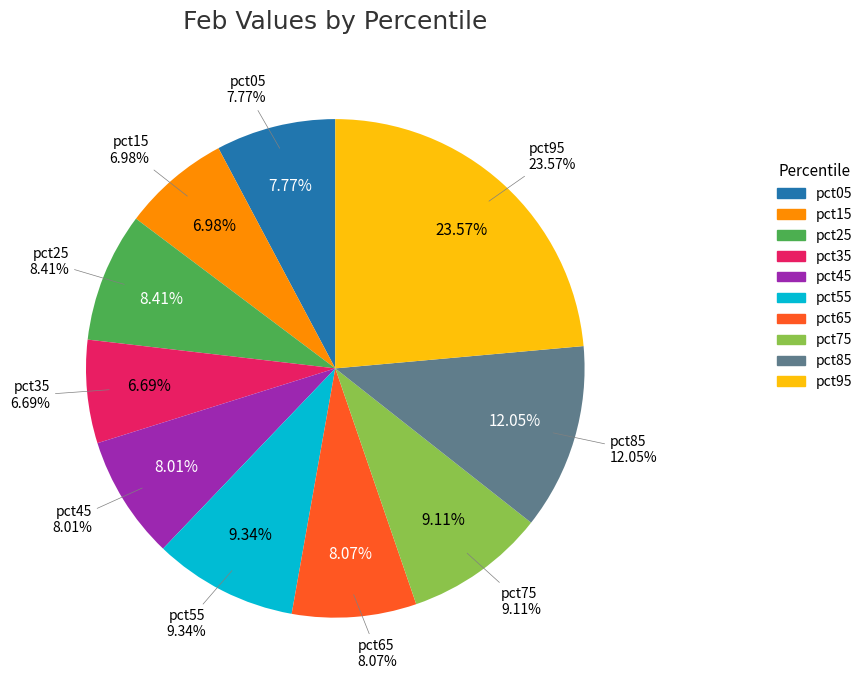

To the nearest percent, what is the difference between the pct15 and pct55 slice percentages?

2%